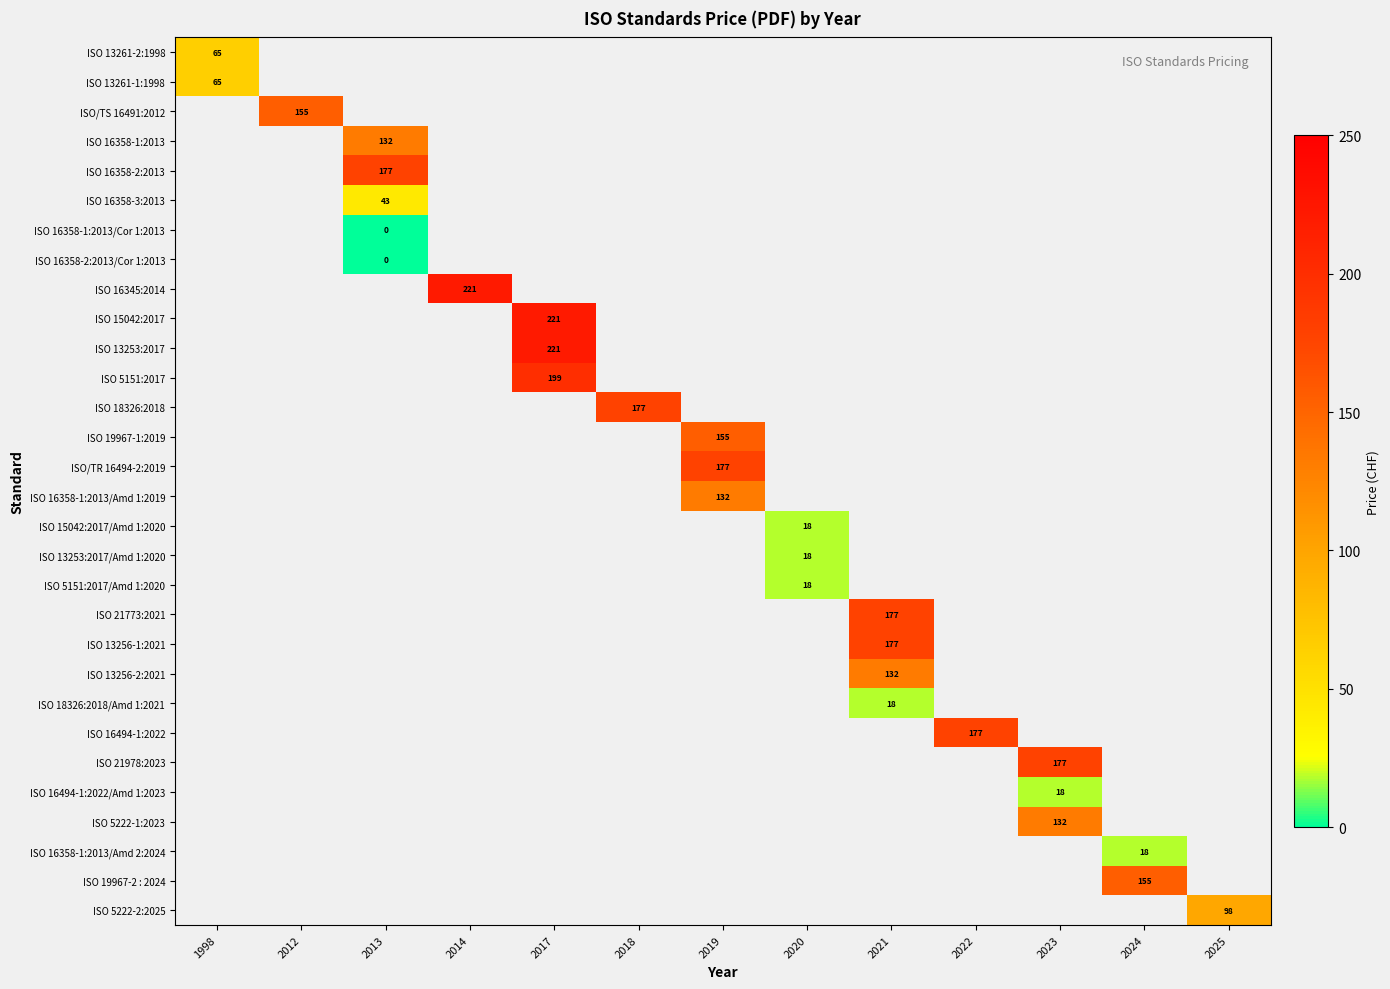

True or false: ISO 16358-1:2013/Amd 1:2019 has a value of 132 at 2019.

True